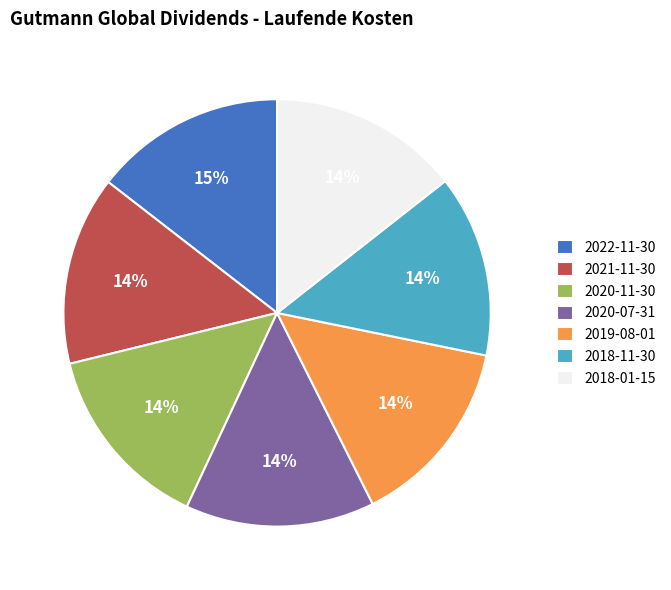

Does 2021-11-30 account for over 50% of the chart?

No